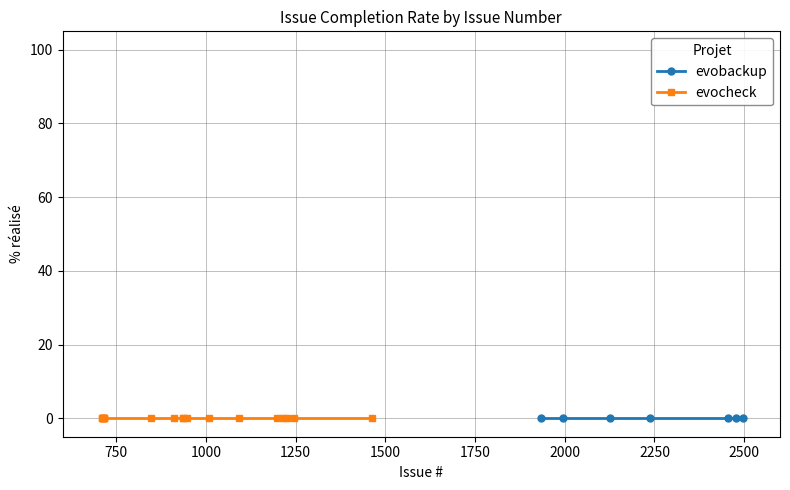

True or false: % réalisé and Issue # cross at least once.

False